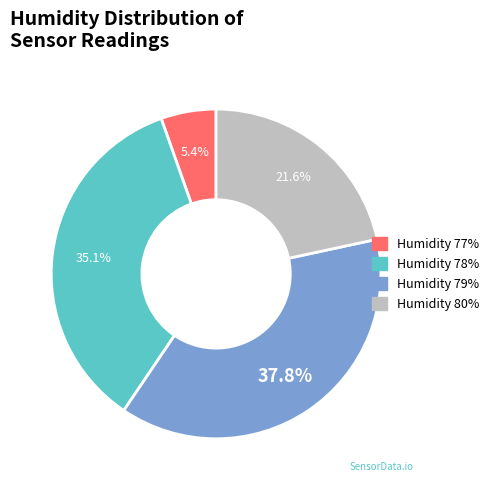

Does any single category account for the majority?

No